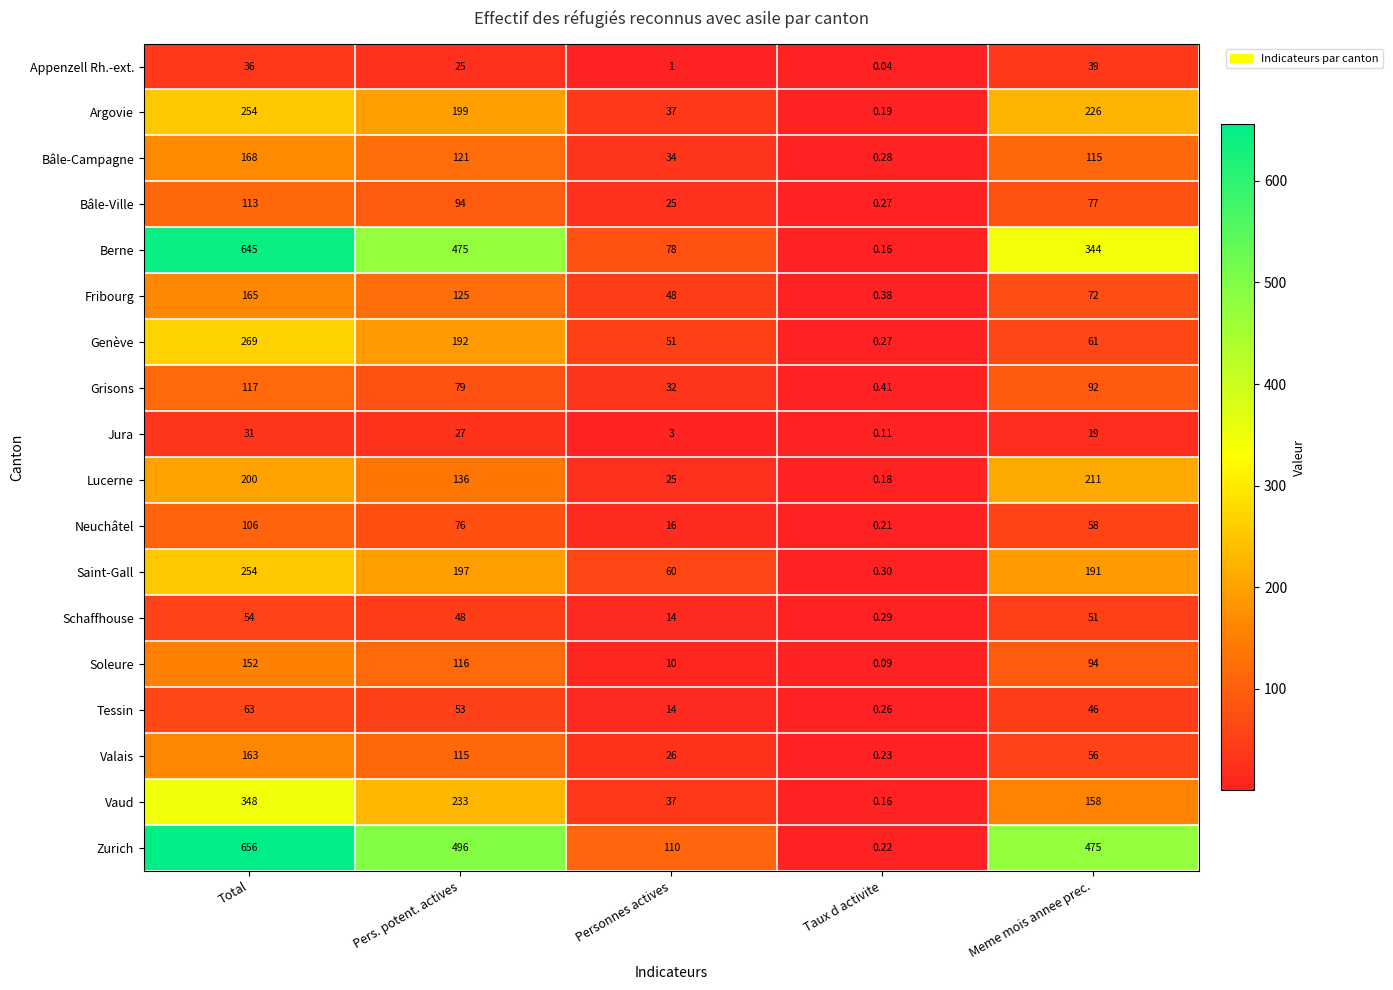

At which category is the sum across all series the highest?

Total